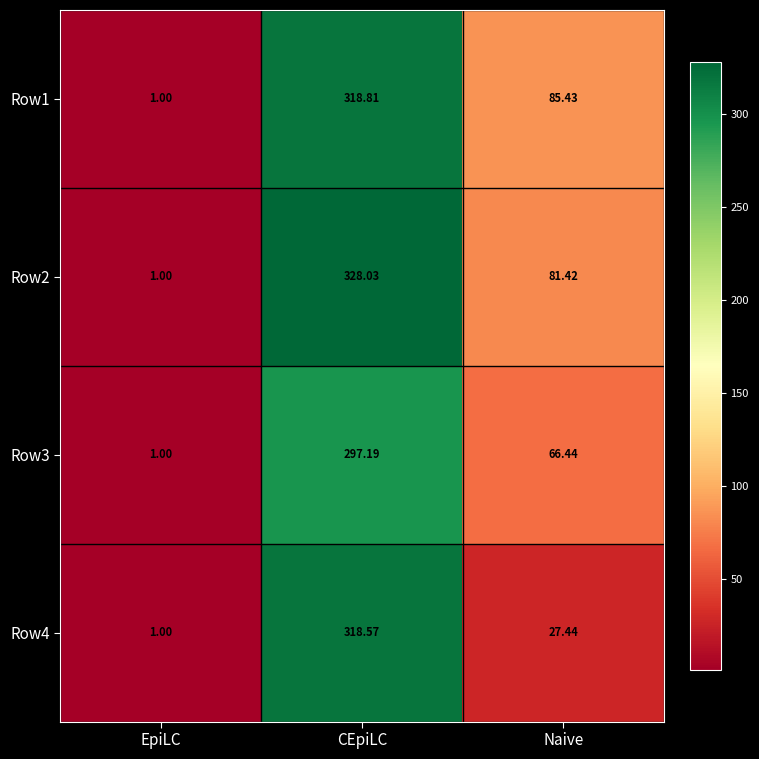

Where is Row3 nearest to the value 149?

Naive